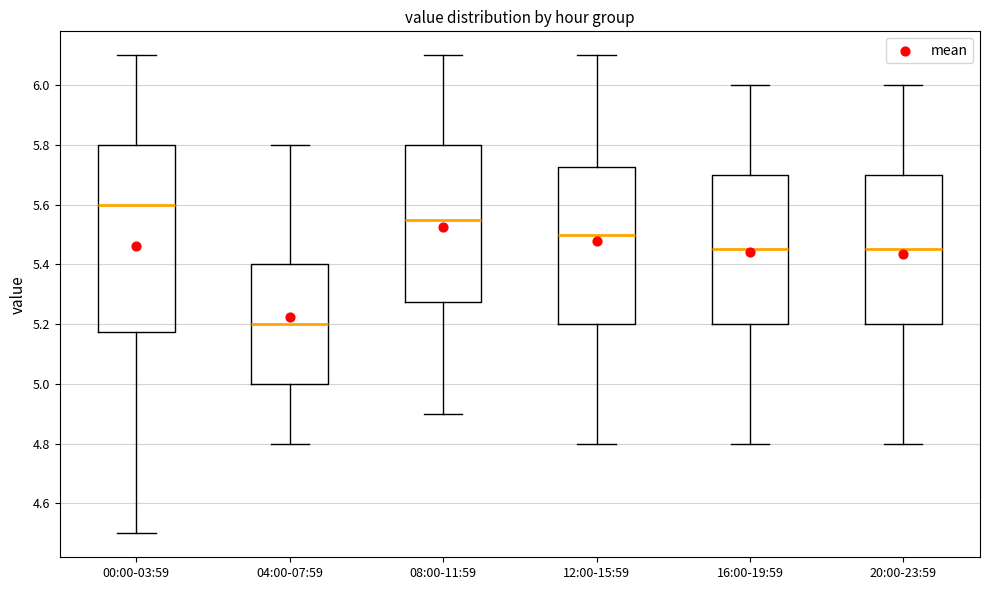

Comparing the boxes themselves (not the whiskers), which one is the tallest?

00:00-03:59